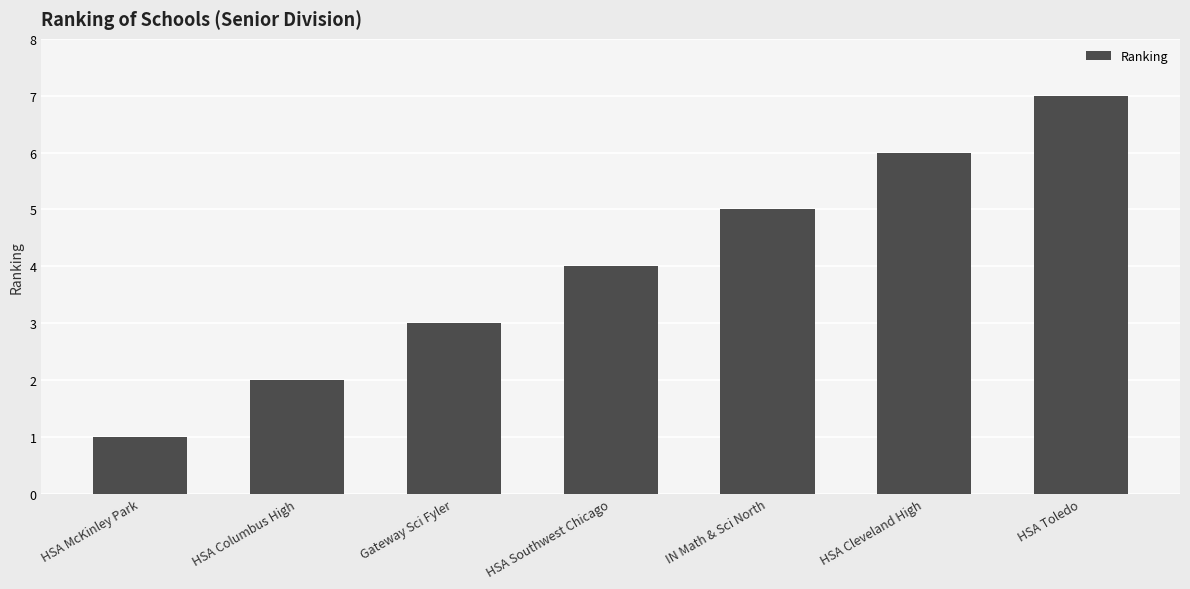

Reading left to right, what are all the values shown in this chart?

1	2	3	4	5	6	7